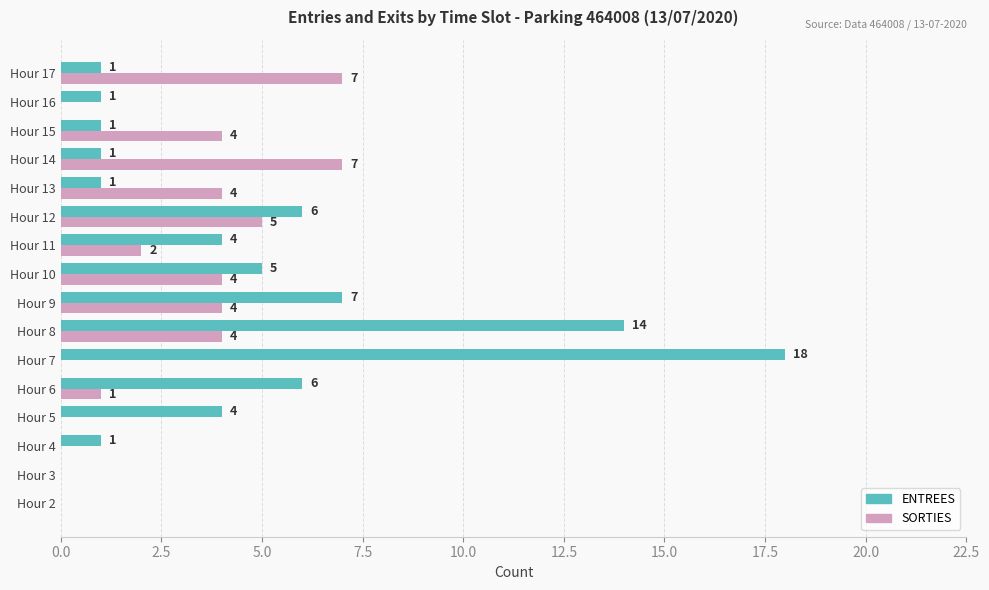

Which series changed the most between Hour 4 and Hour 8?

ENTREES